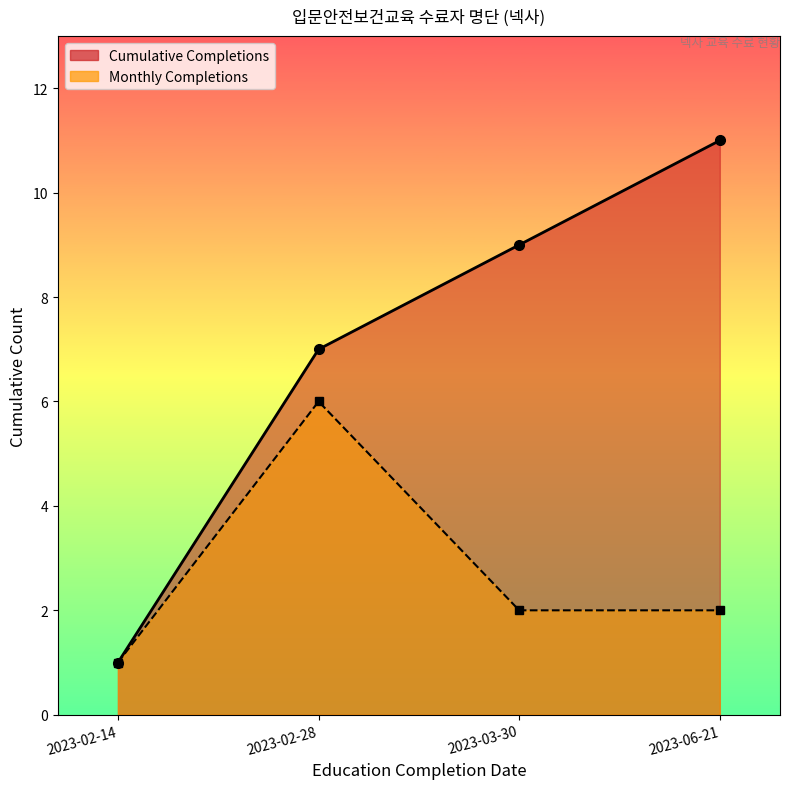

What is the change in value from 2023-03-30 to 2023-06-21?

+2